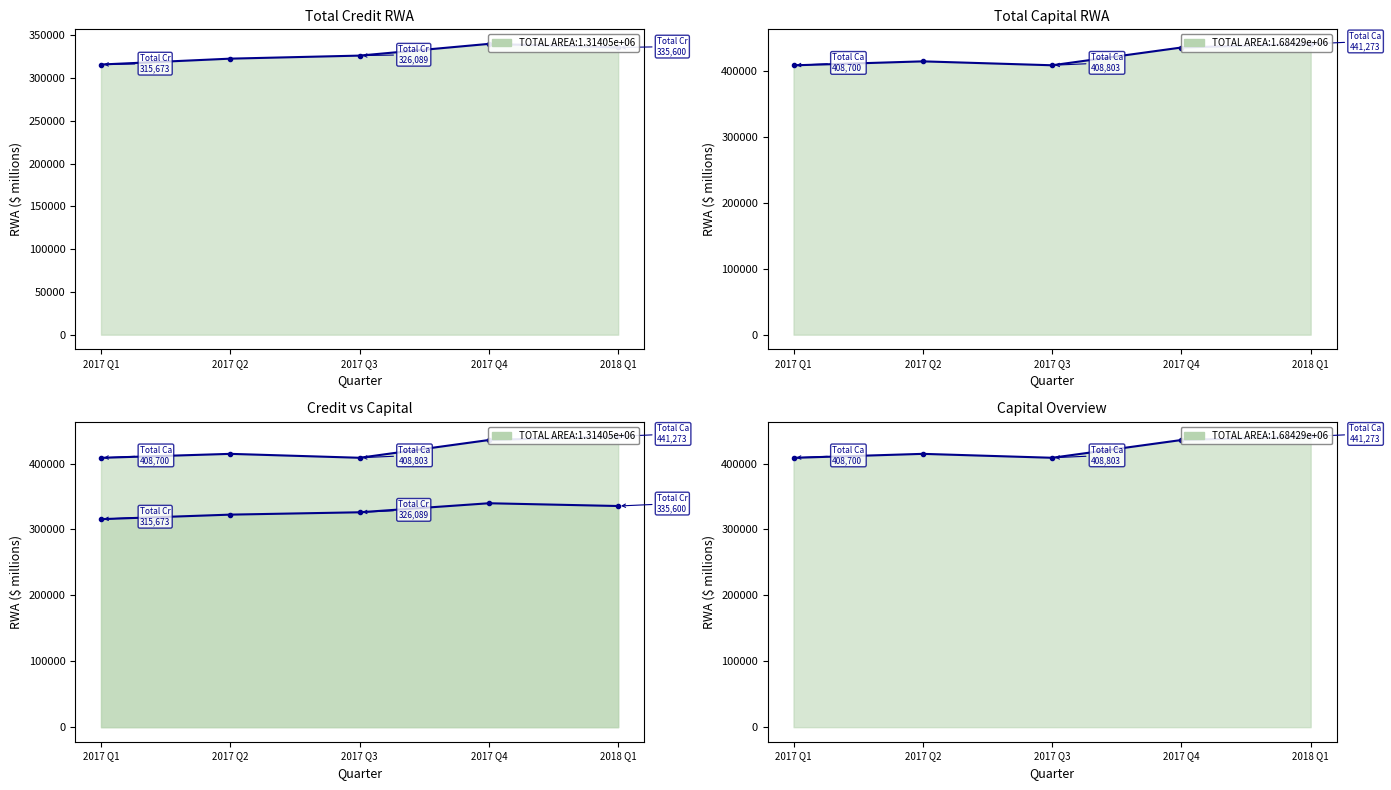

True or false: Total Capital RWA line and Total Credit Risk RWA line intersect in this chart.

False